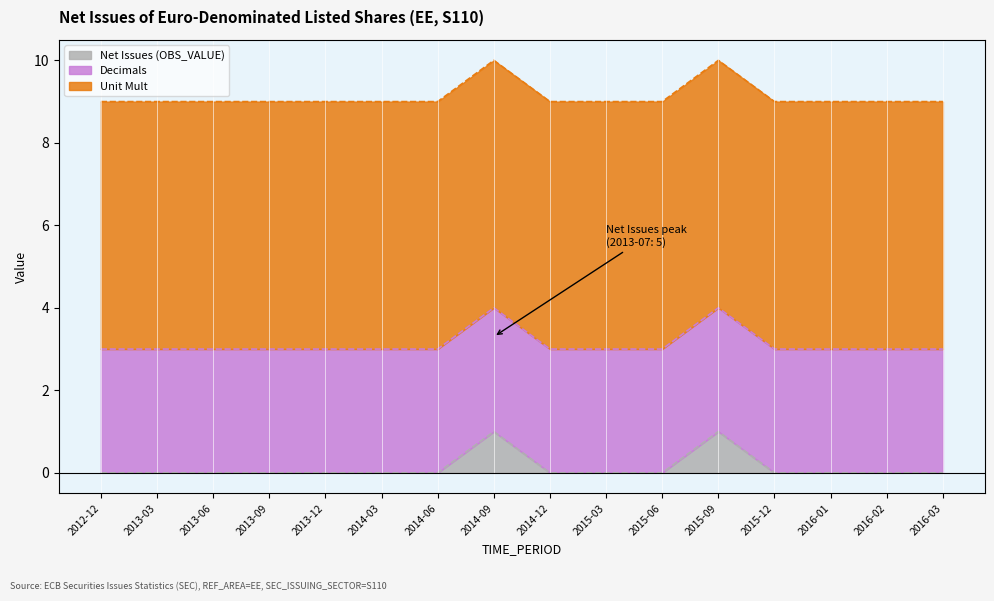

Which series has the largest total across all categories?

Unit Mult